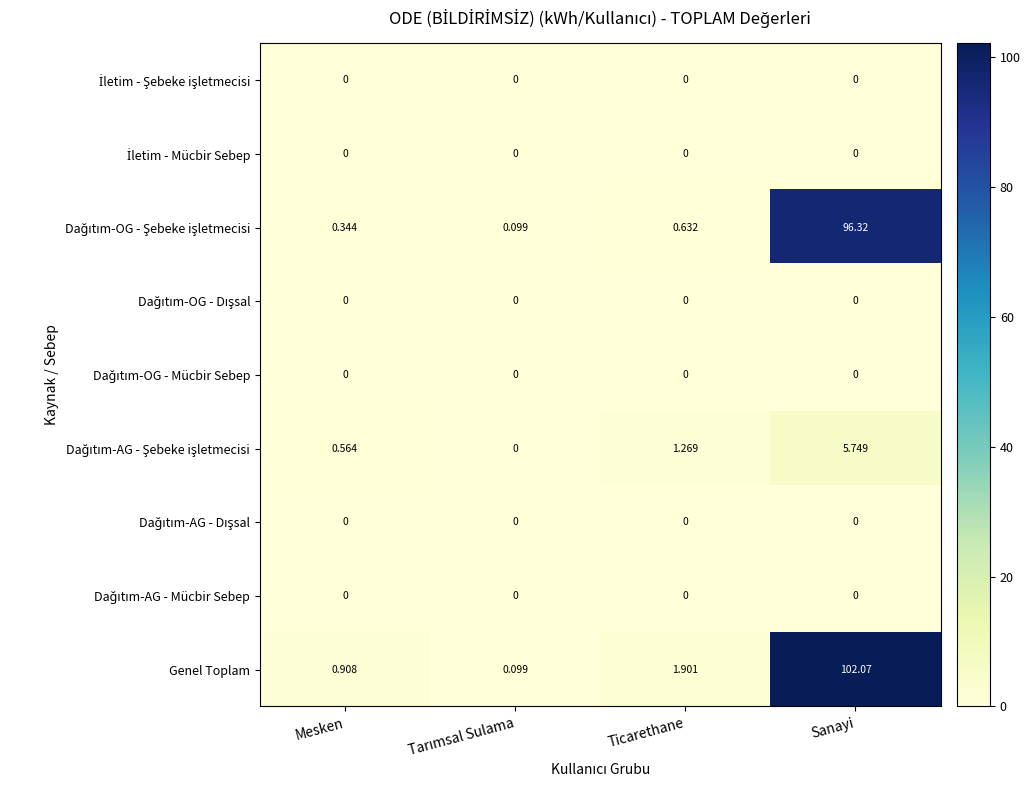

What is the total value across all series at Ticarethane?

3.8